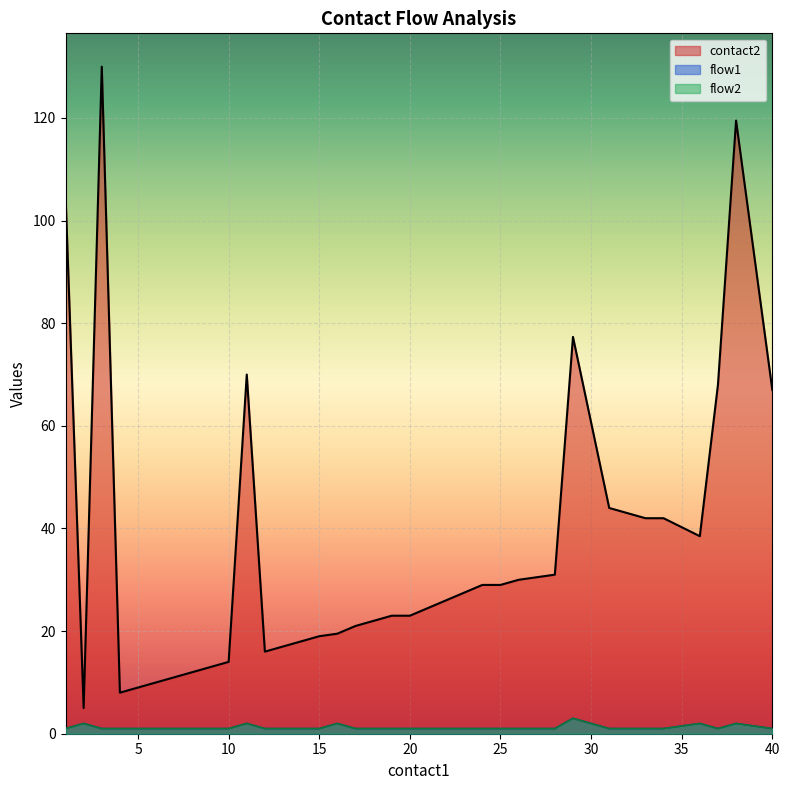

What is the total value across all series at 24?

31